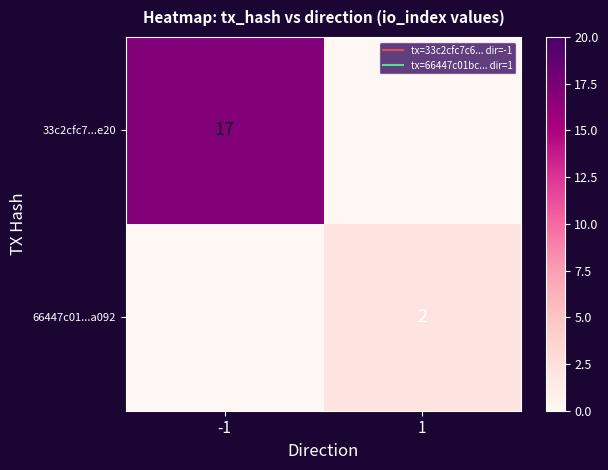

List the series in order of their overall mean, highest first.

33c2cfc7...e20, 66447c01...a092